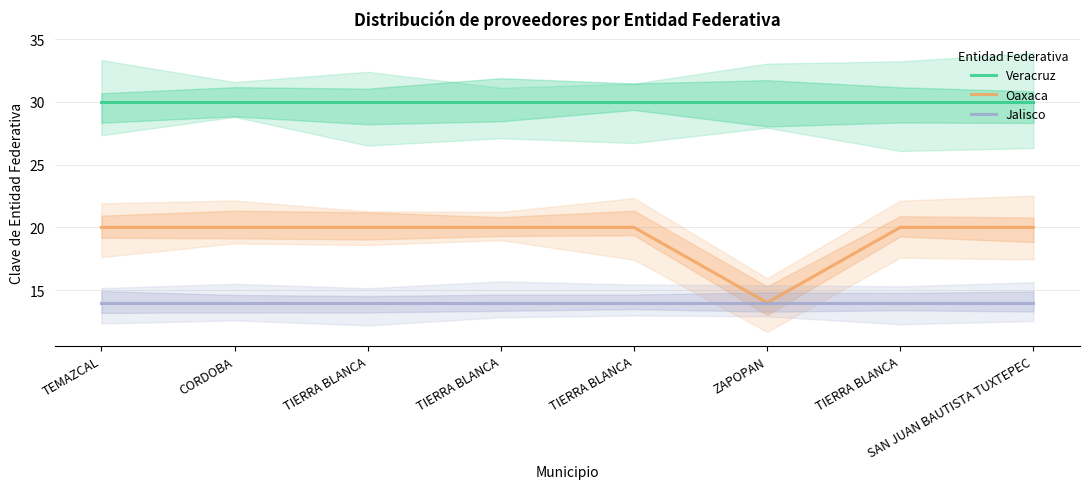

What is the greatest value displayed?

30